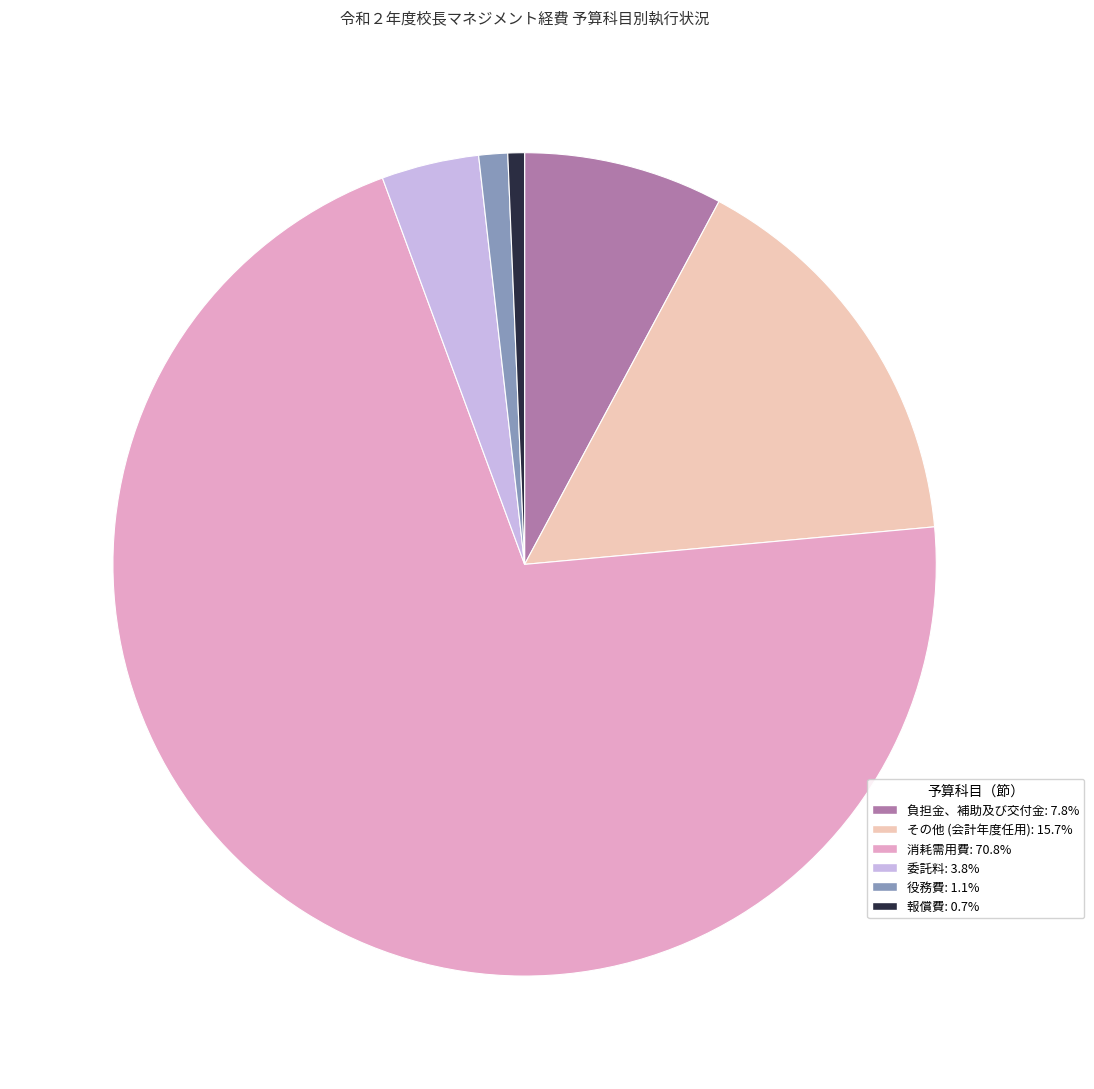

Is there a majority slice in this chart?

Yes